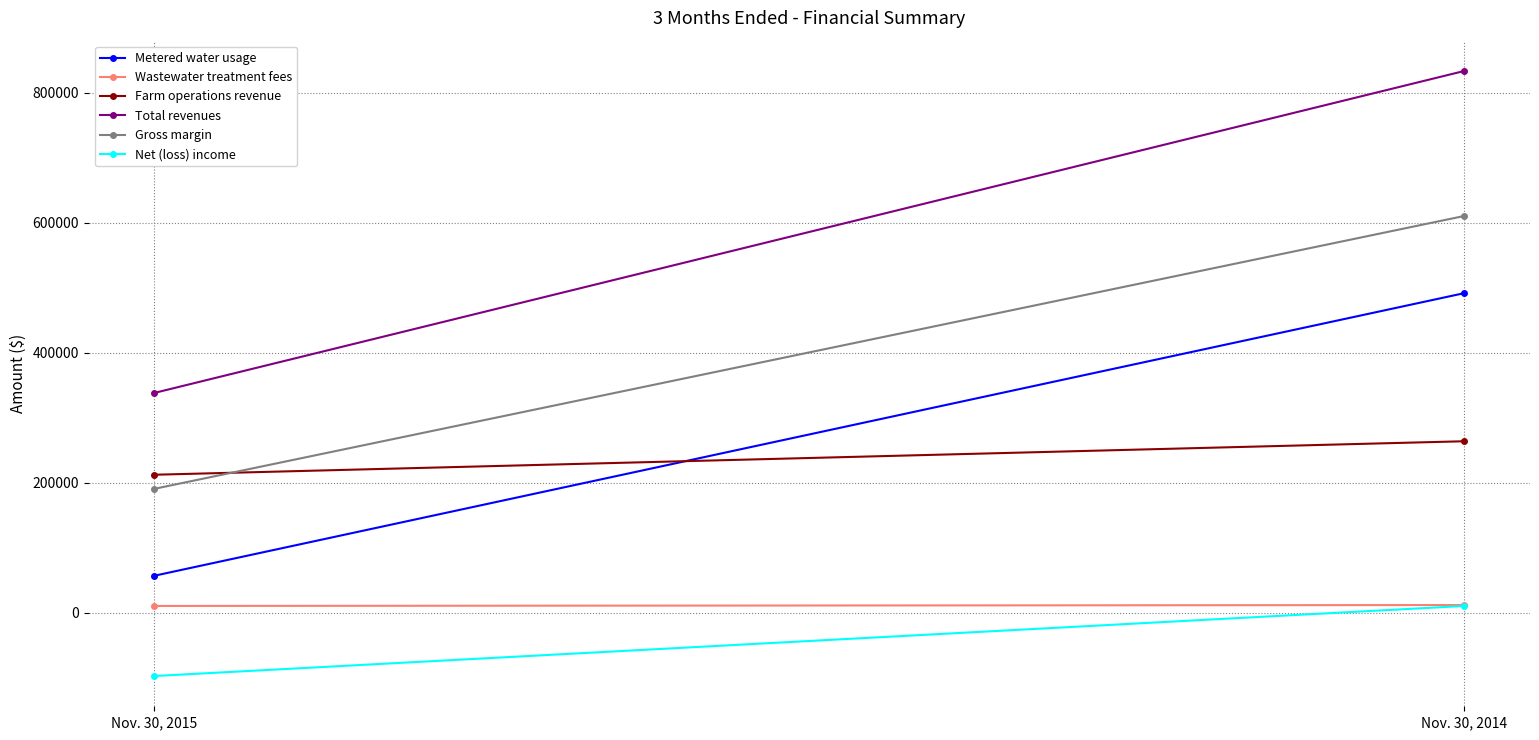

At Nov. 30, 2014, list the series in order from largest to smallest.

Total revenues, Gross margin, Metered water usage, Farm operations revenue, Wastewater treatment fees, Net (loss) income